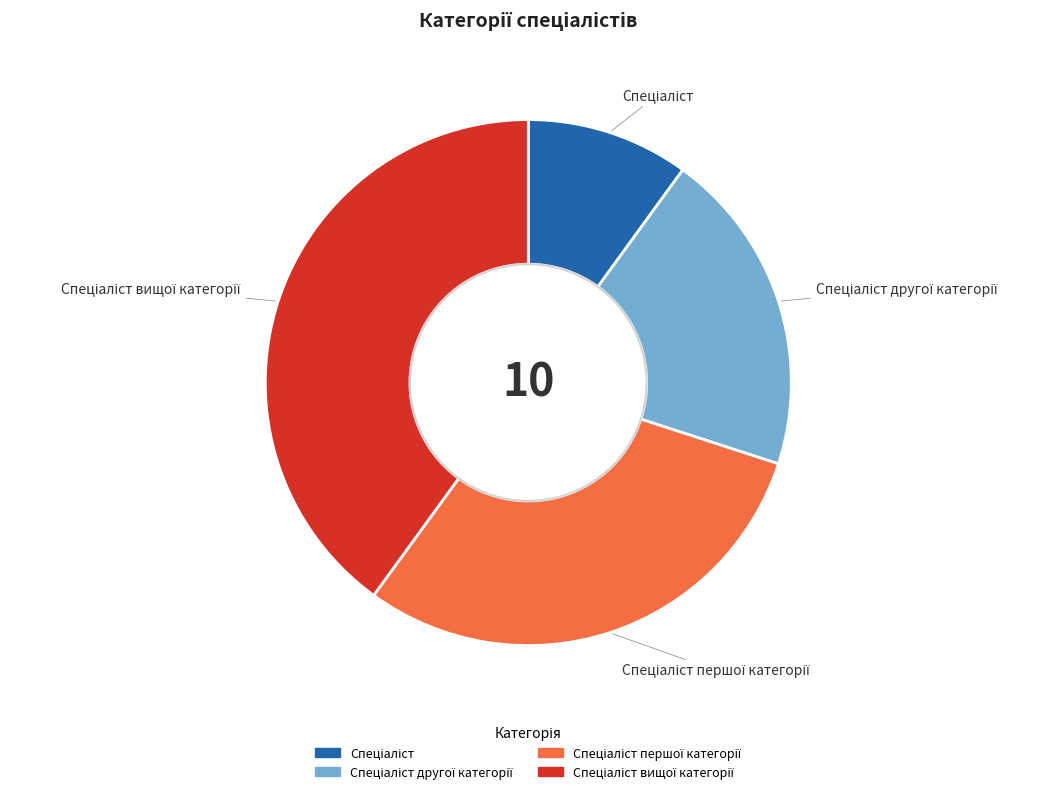

Does any single category account for the majority?

No